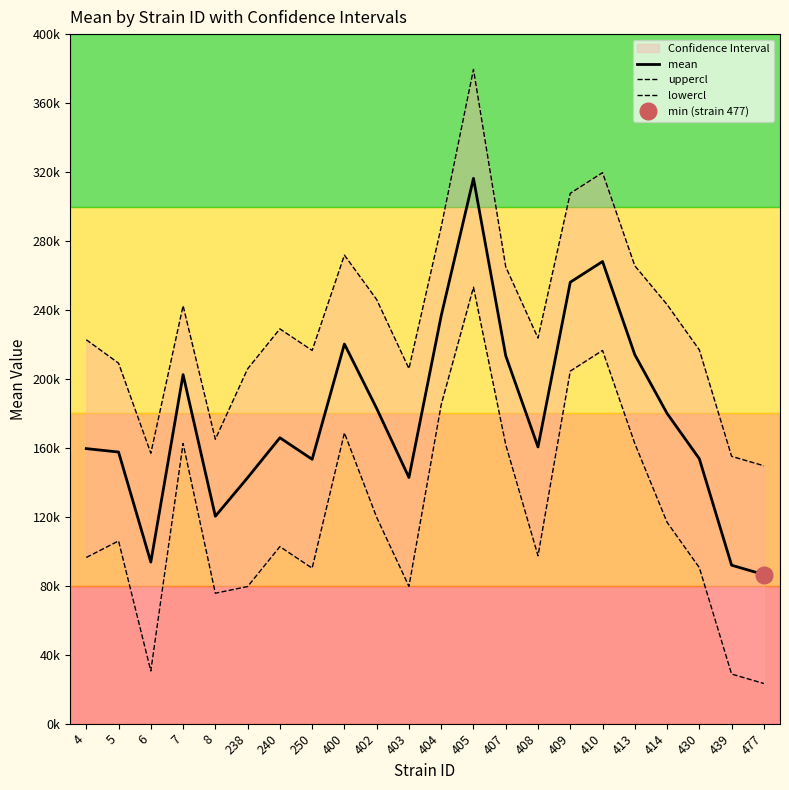

True or false: lowercl has a value of 154700.1 at 405.

False